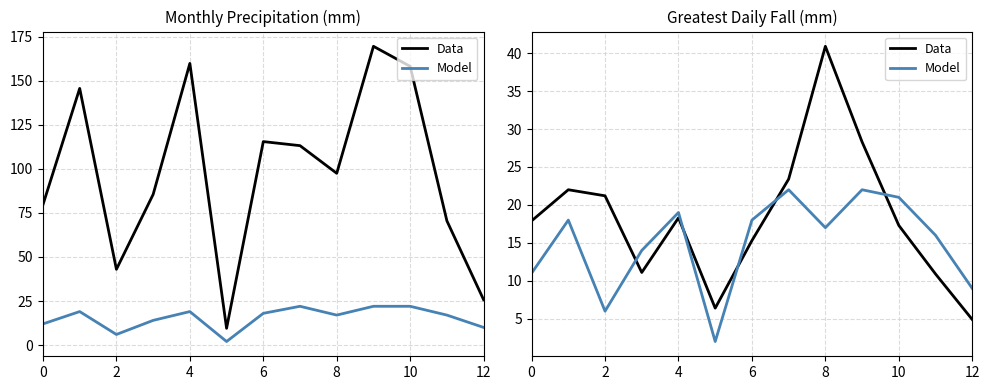

Which series has the largest total across all categories?

Data